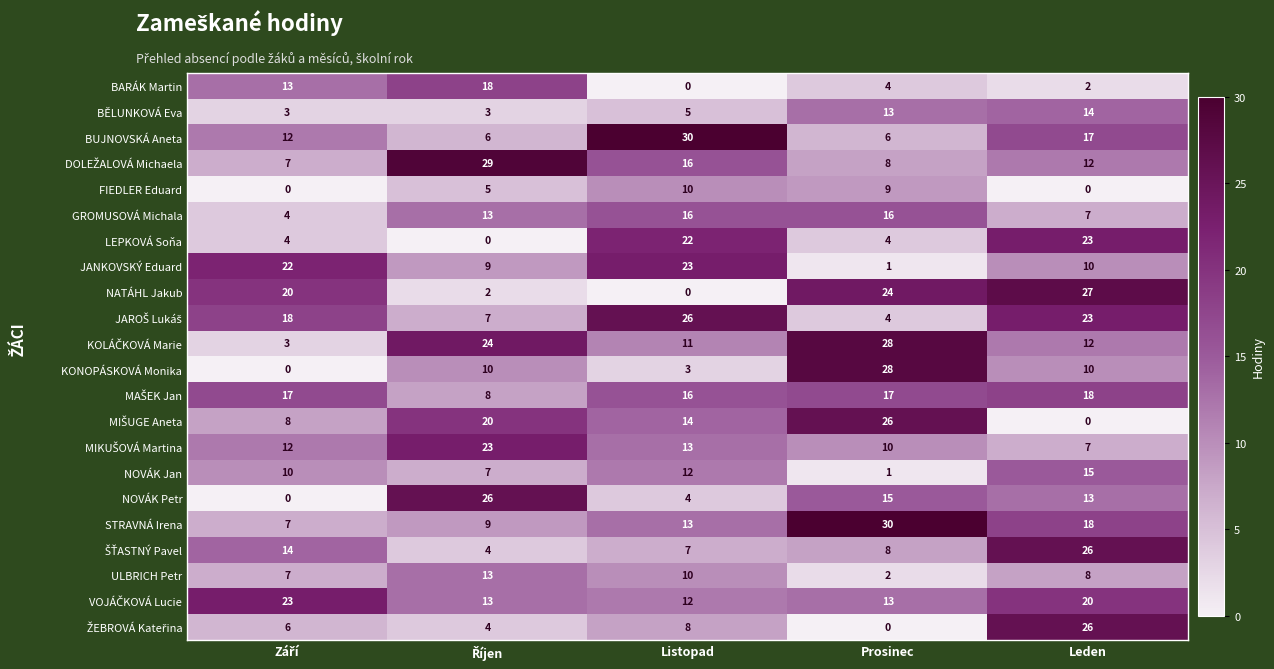

How many data points does each series have?

5